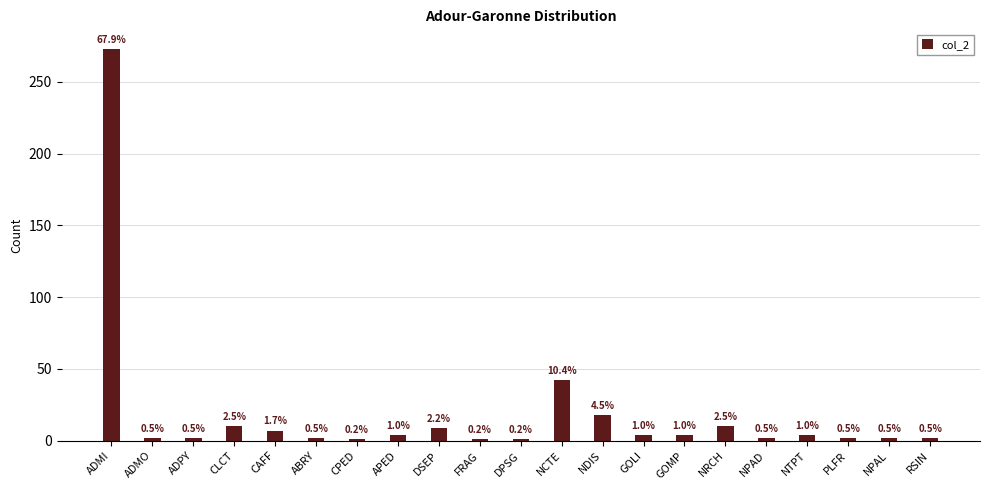

How many bars are there in total?

21